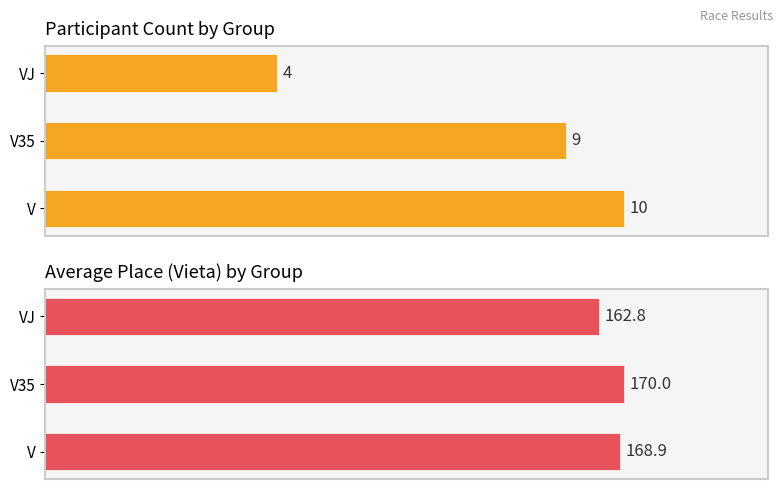

Is the value of Avg Place at VJ greater than the value of Count at V?

Yes